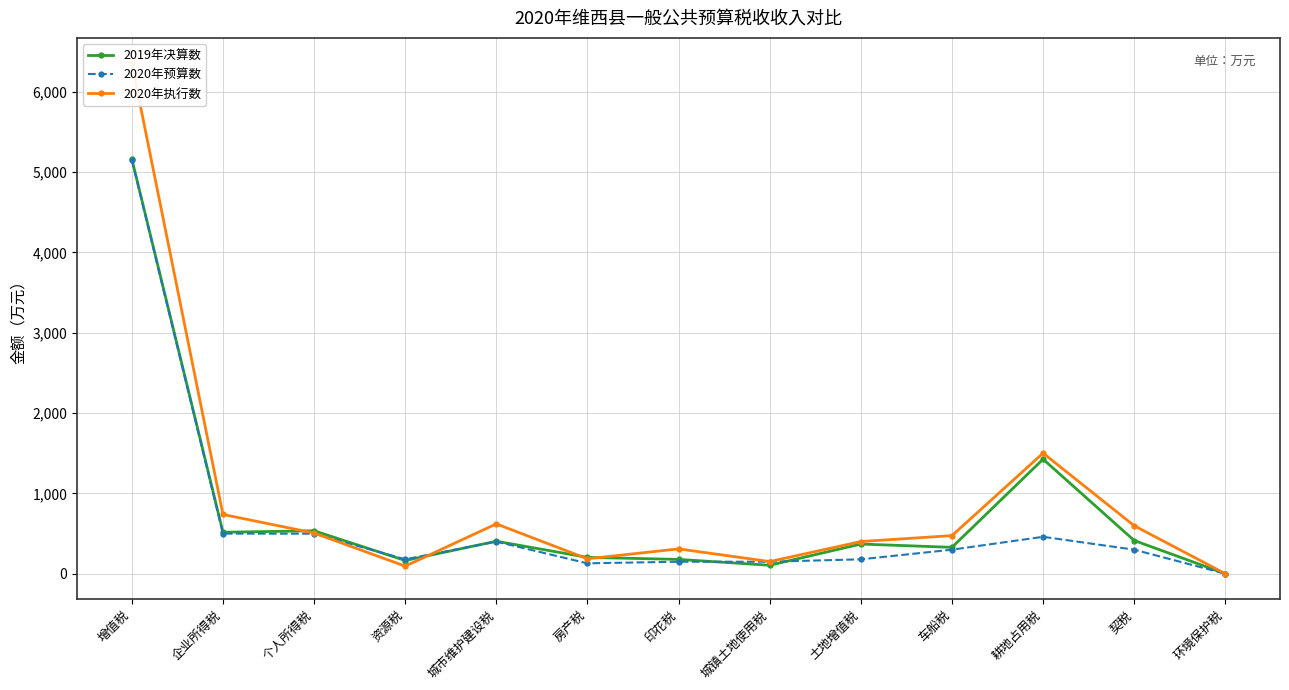

Which series has the widest spread of values?

2020年执行数